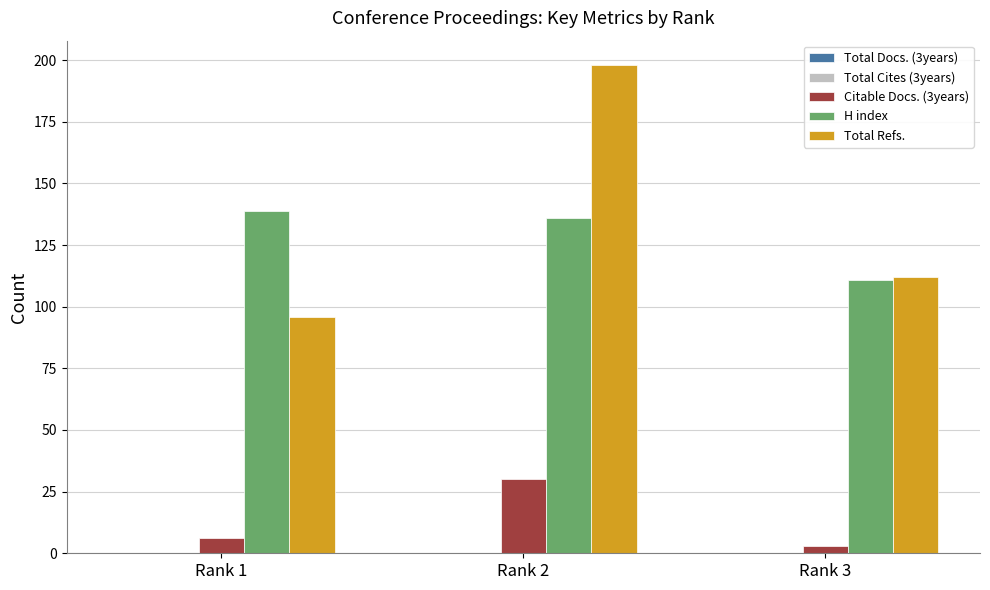

At which category is the sum across all series the highest?

Rank 2